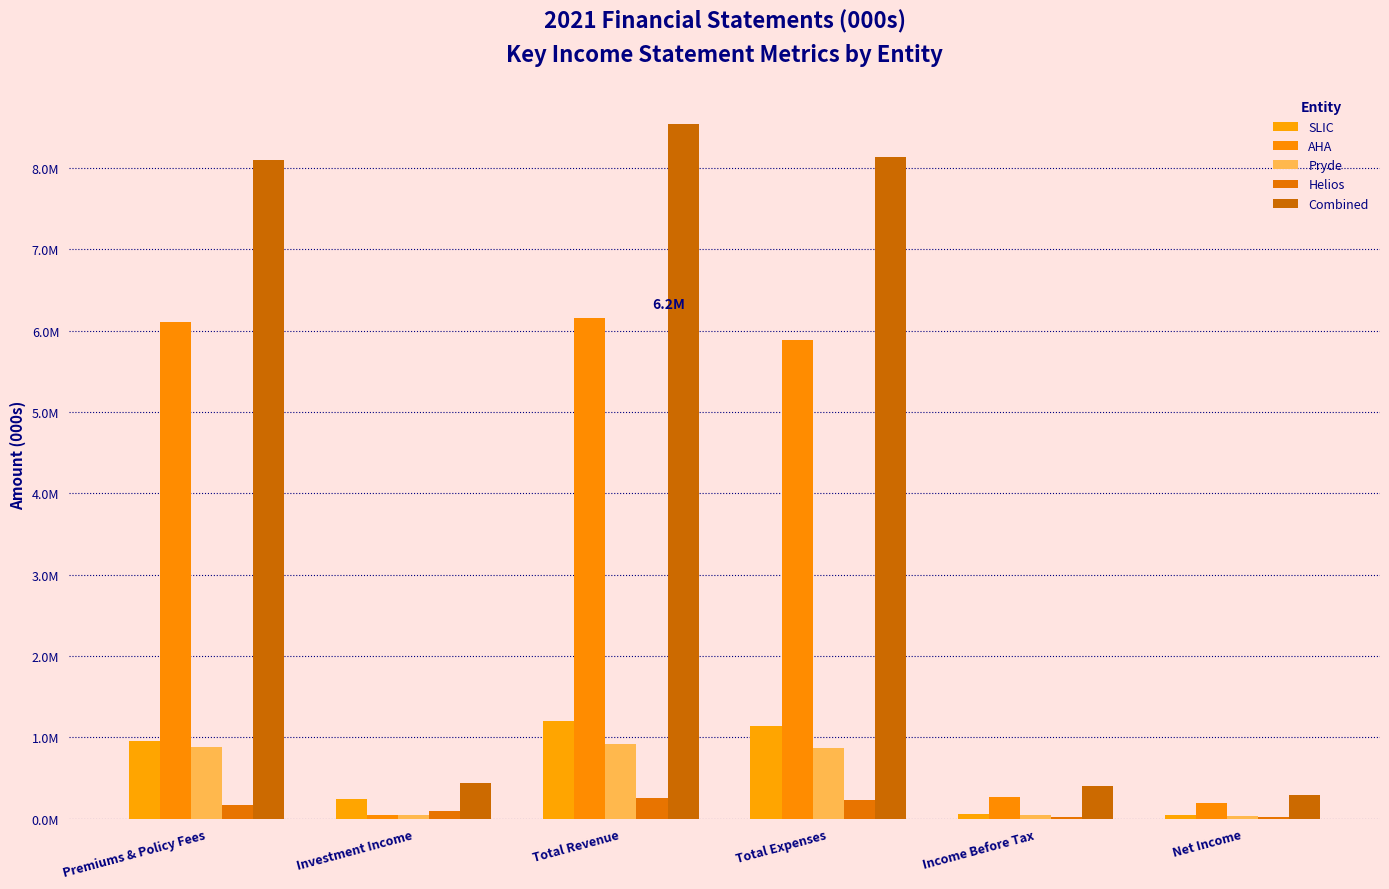

Are the bars horizontal?

No